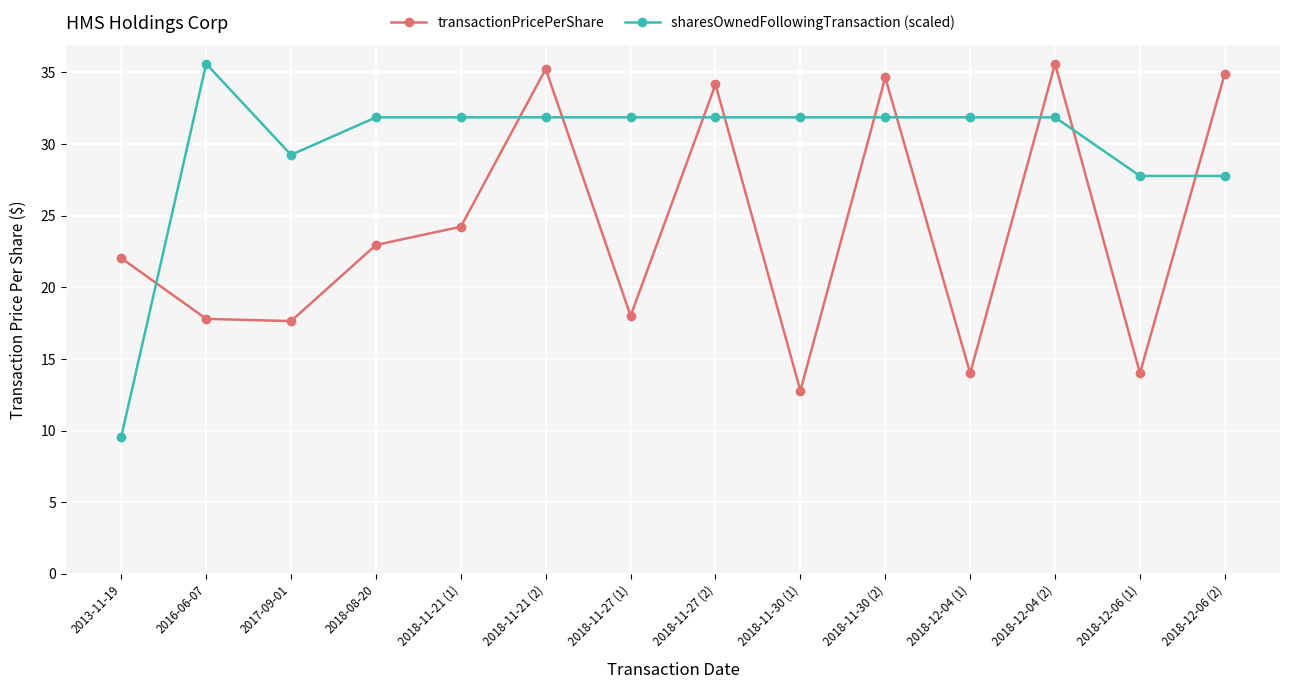

True or false: transactionPricePerShare has more than 0 interior local peaks.

True